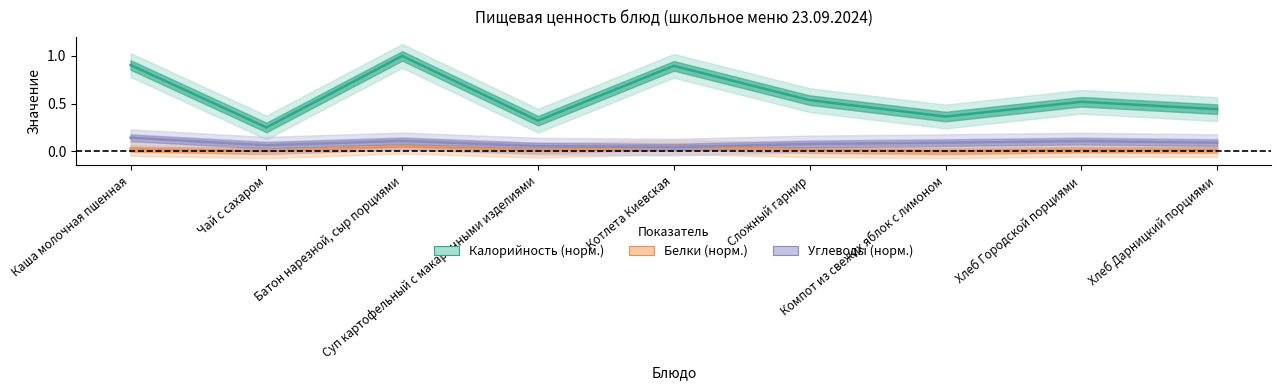

Which series has the largest total across all categories?

Калорийность